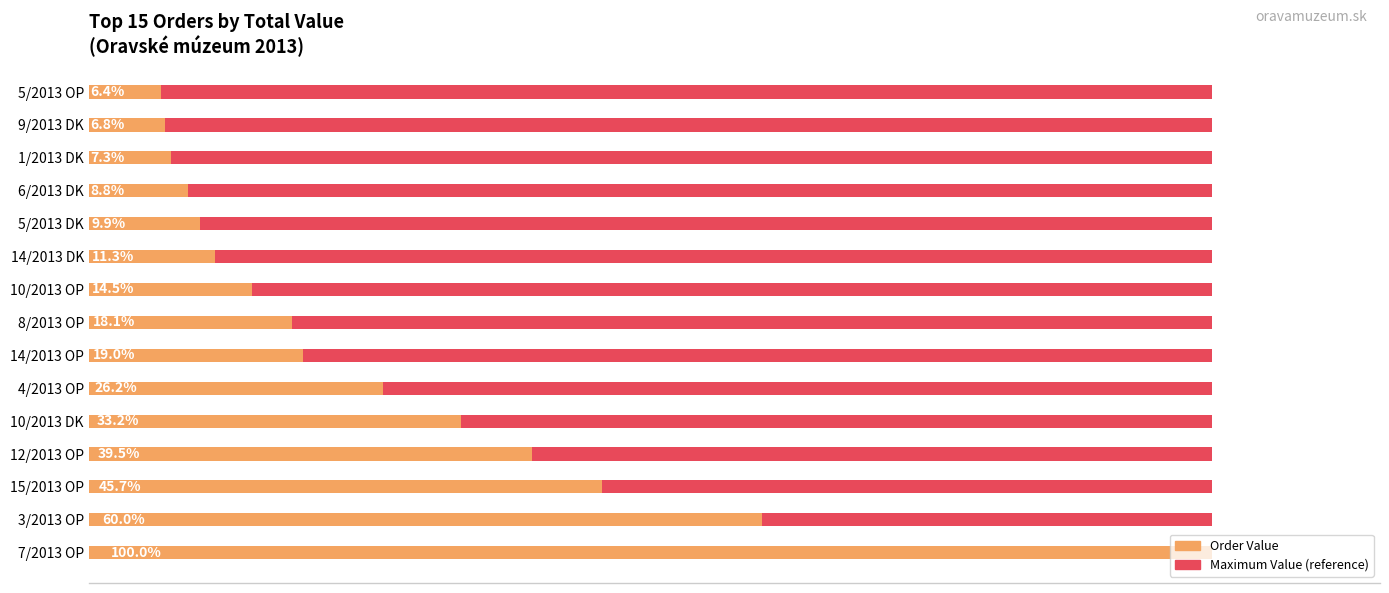

The Order value series shows 466.8 at 10/2013 DK. True or false?

False